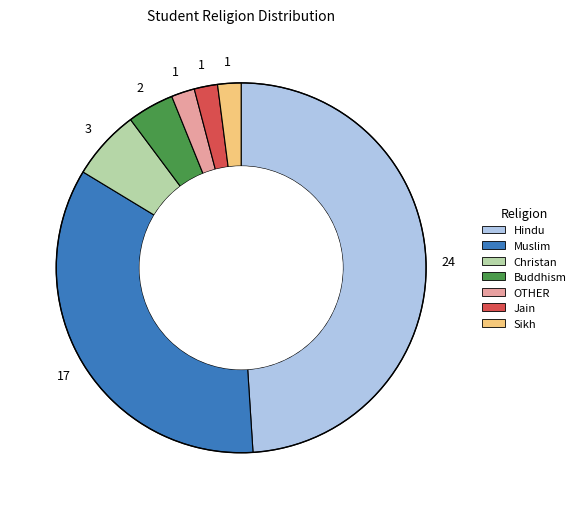

Do Jain and Christan together represent more than half of the pie?

No